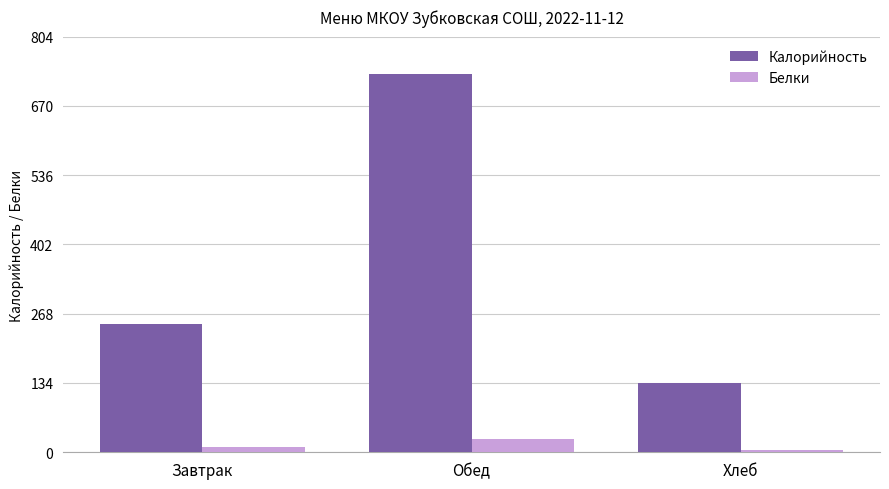

Which series has the widest spread of values?

Калорийность